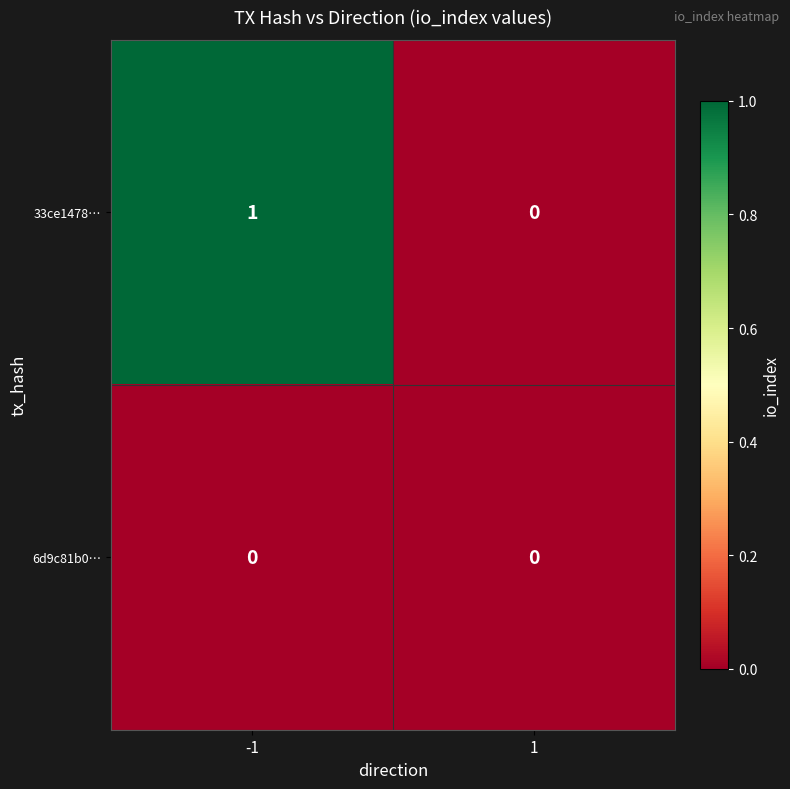

Is the value of 6d9c81b0… at 1 greater than the value of 33ce1478… at -1?

No